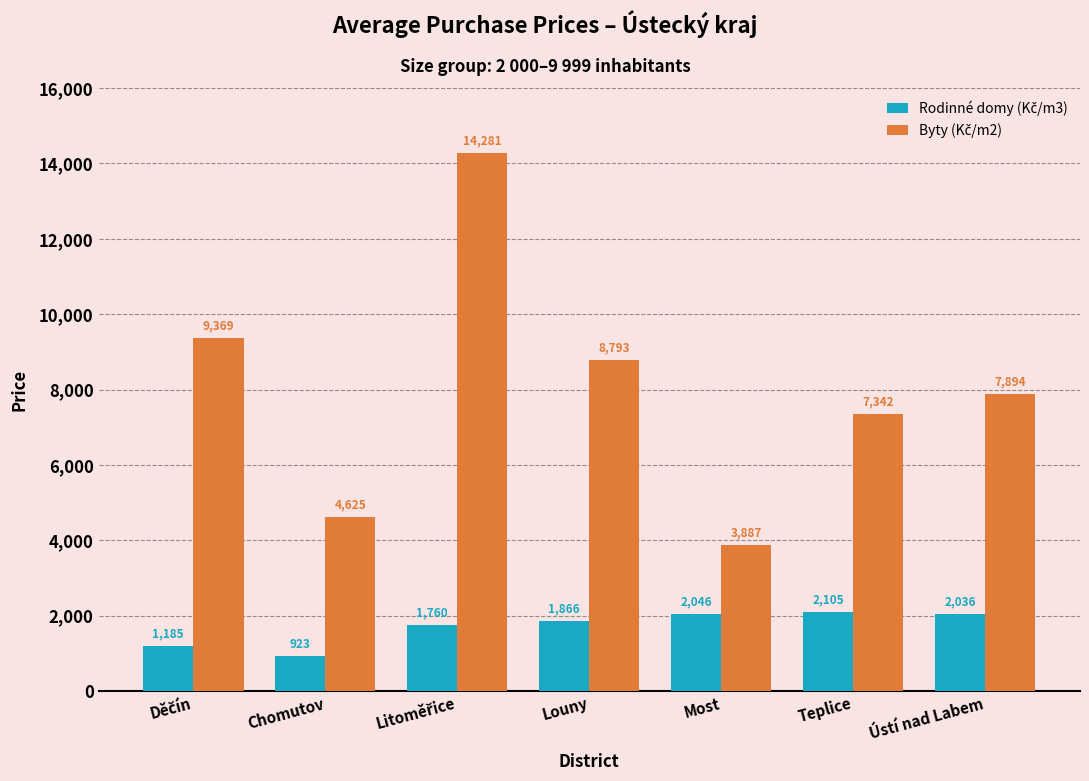

What is the minimum value shown in the chart?

923